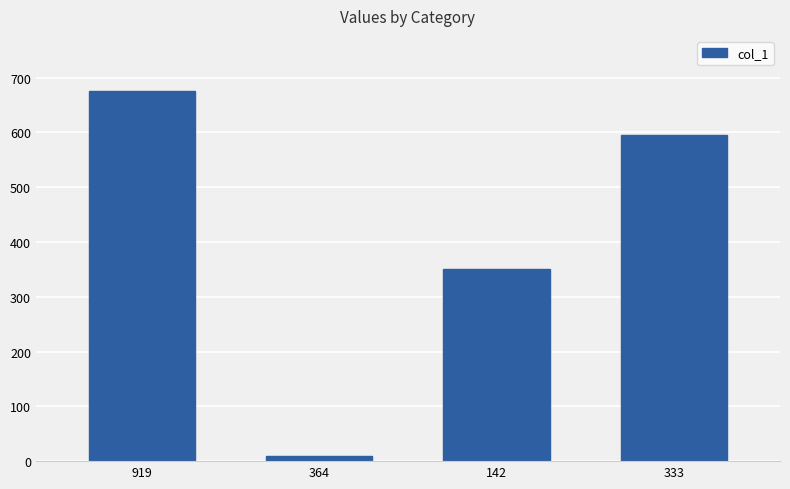

True or false: the data shows 675 at 919.

True